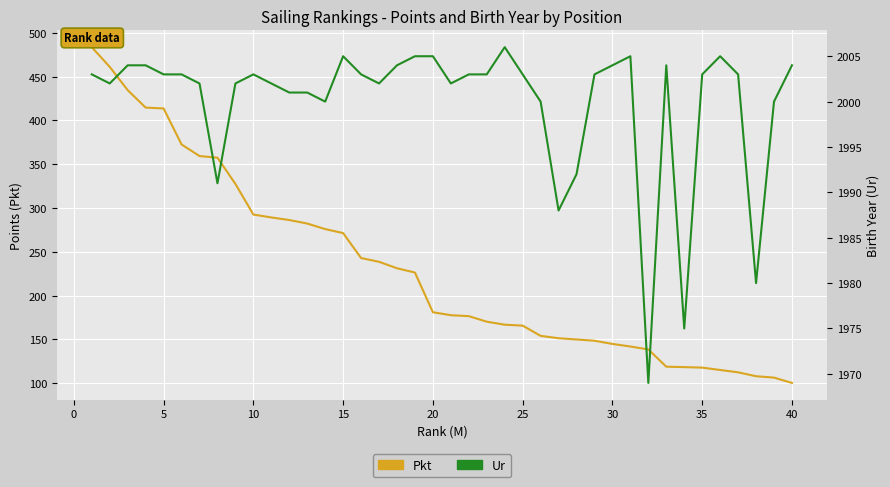

What is the greatest value displayed?

2006.0